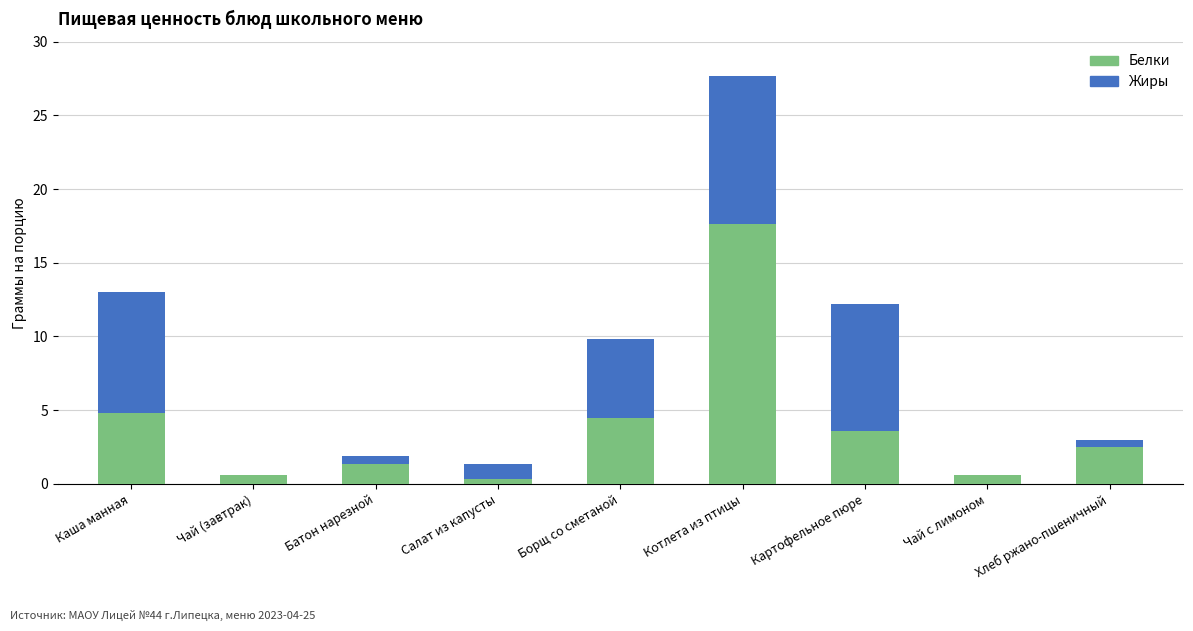

At which label does Белки first exceed 2?

Каша манная